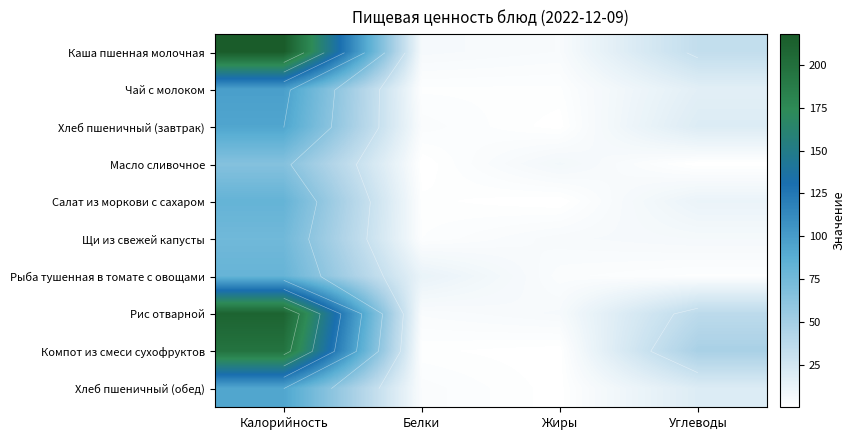

At which label does Каша пшенная молочная first exceed 33?

Калорийность